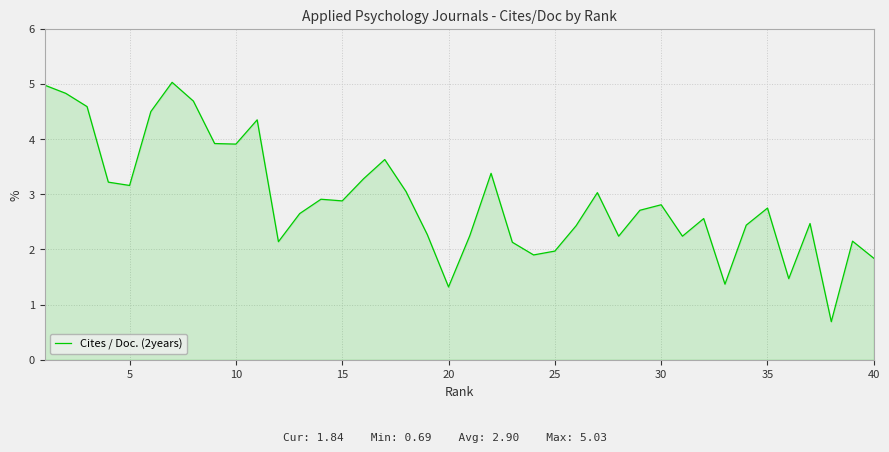

What is the difference between the maximum and minimum values?

4.3